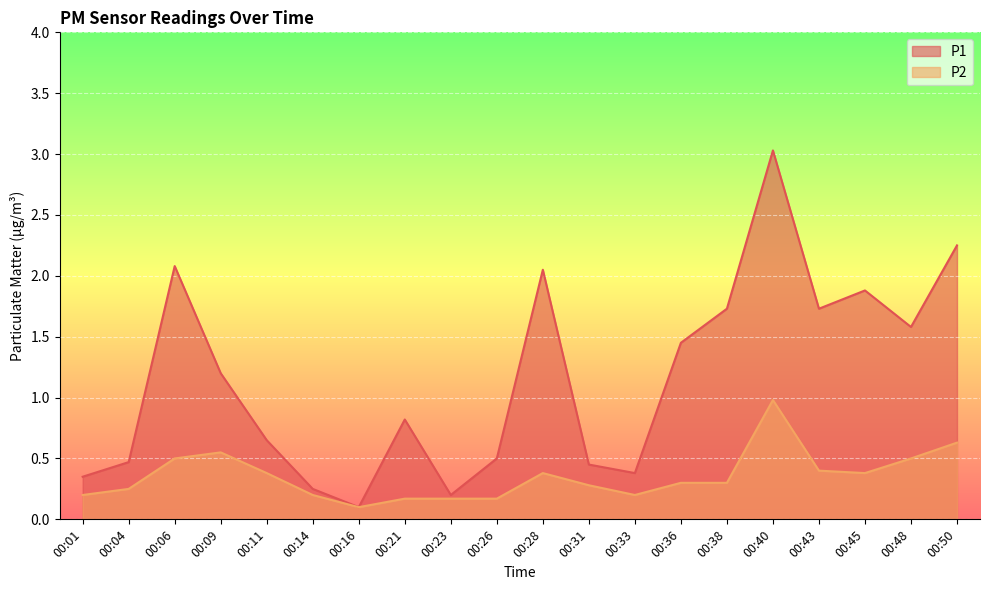

In P2, how many points are lower than both neighbors (excluding endpoints)?

3